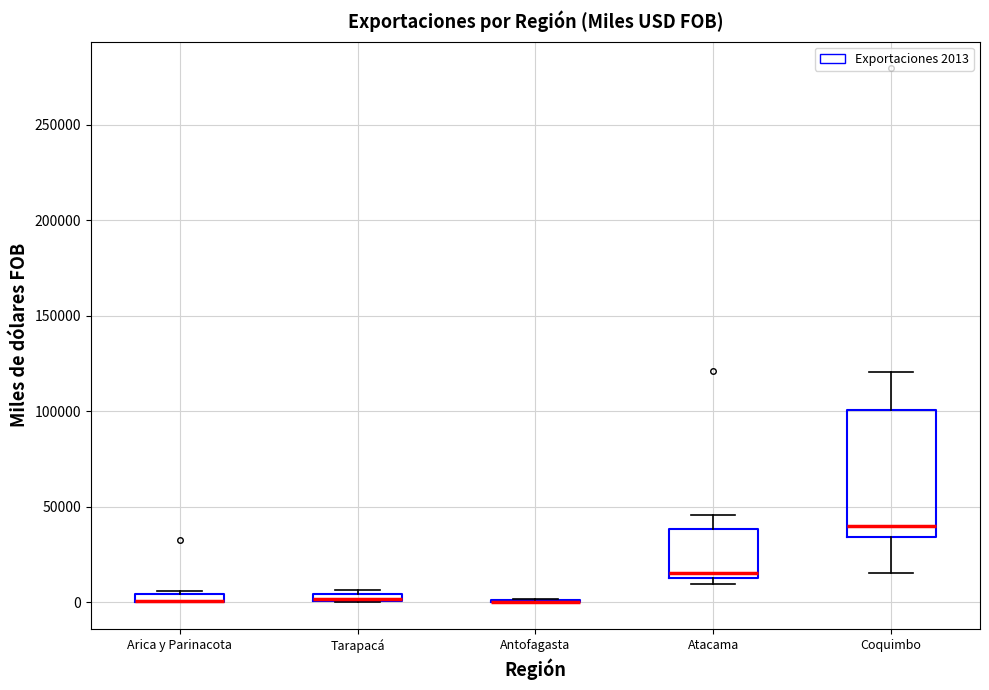

Comparing the boxes themselves (not the whiskers), which one is the tallest?

Coquimbo